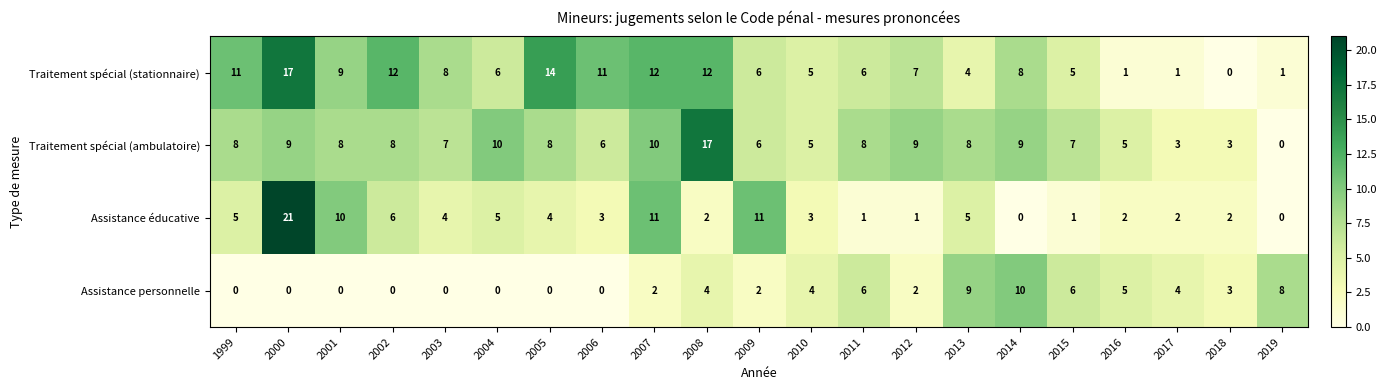

What is the sum of the Traitement spécial (ambulatoire) values at 2017 and 2000?

12